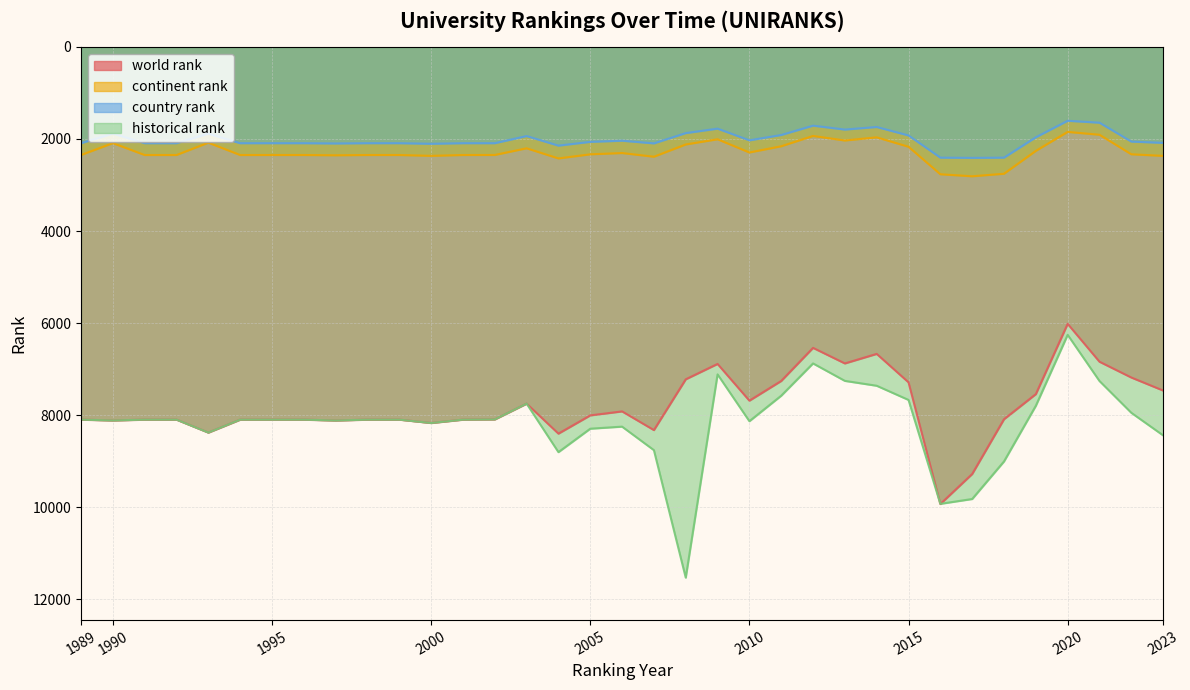

Which category has the lowest value across all series?

2020